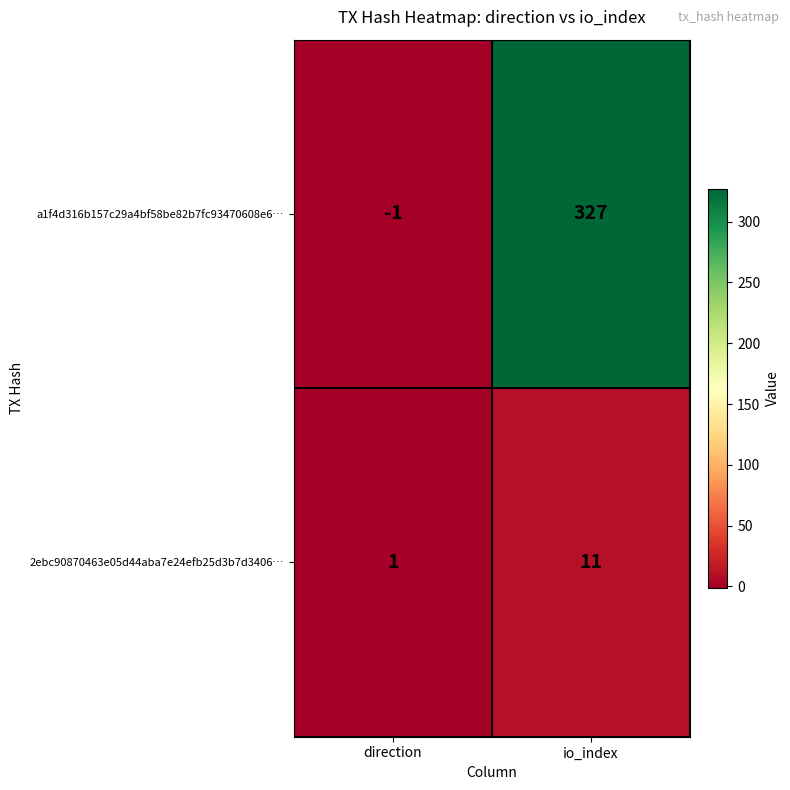

The 2ebc90870463e05d44aba7e24efb25d3b7d3406… series shows 11 at io_index. True or false?

True